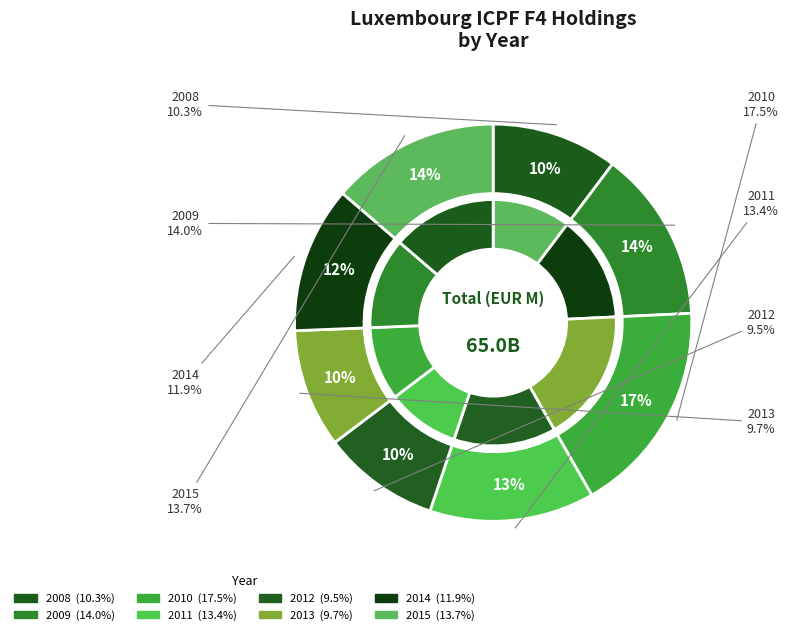

Does 2011 account for over 50% of the chart?

No